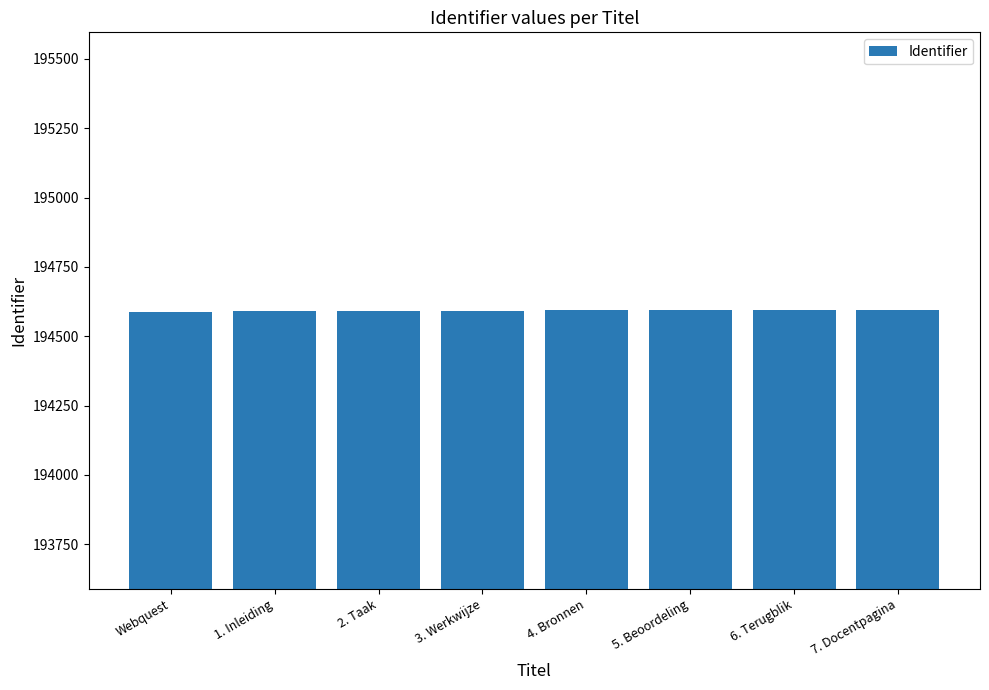

What is the difference between the values at 4. Bronnen and Webquest?

5